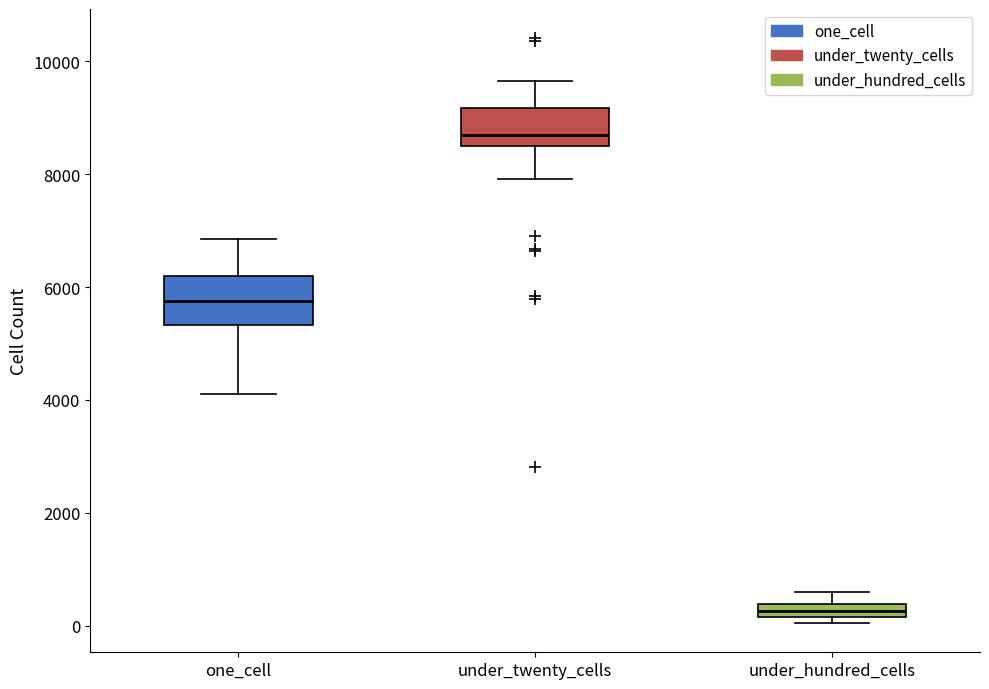

Which box has the lowest median line?

under_hundred_cells